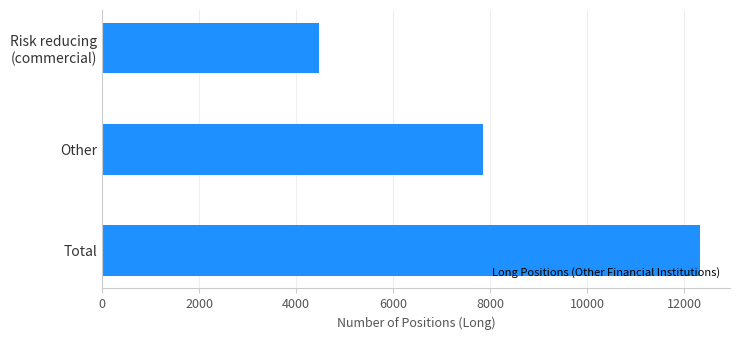

What is the change in value from Total to Other?

-4475